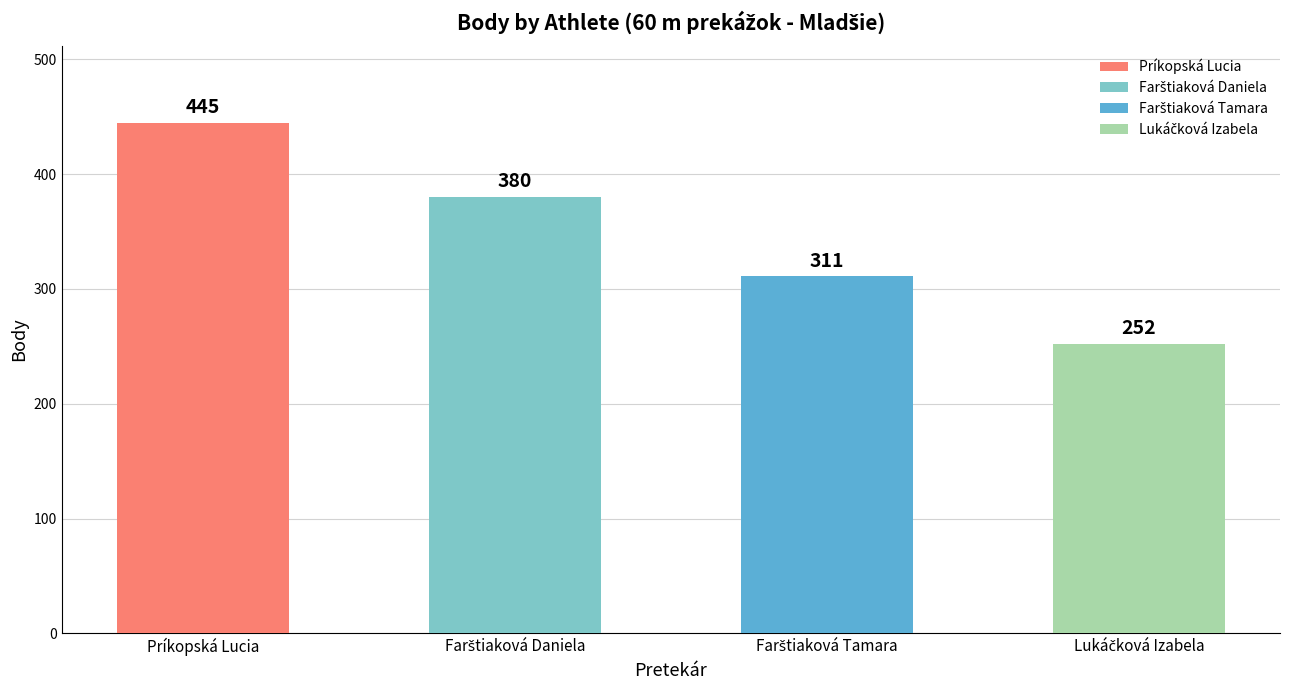

What is the change in value from Farštiaková Daniela to Farštiaková Tamara?

-69